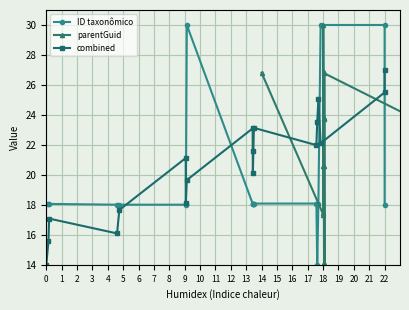

At which label does combined reach its peak?

22